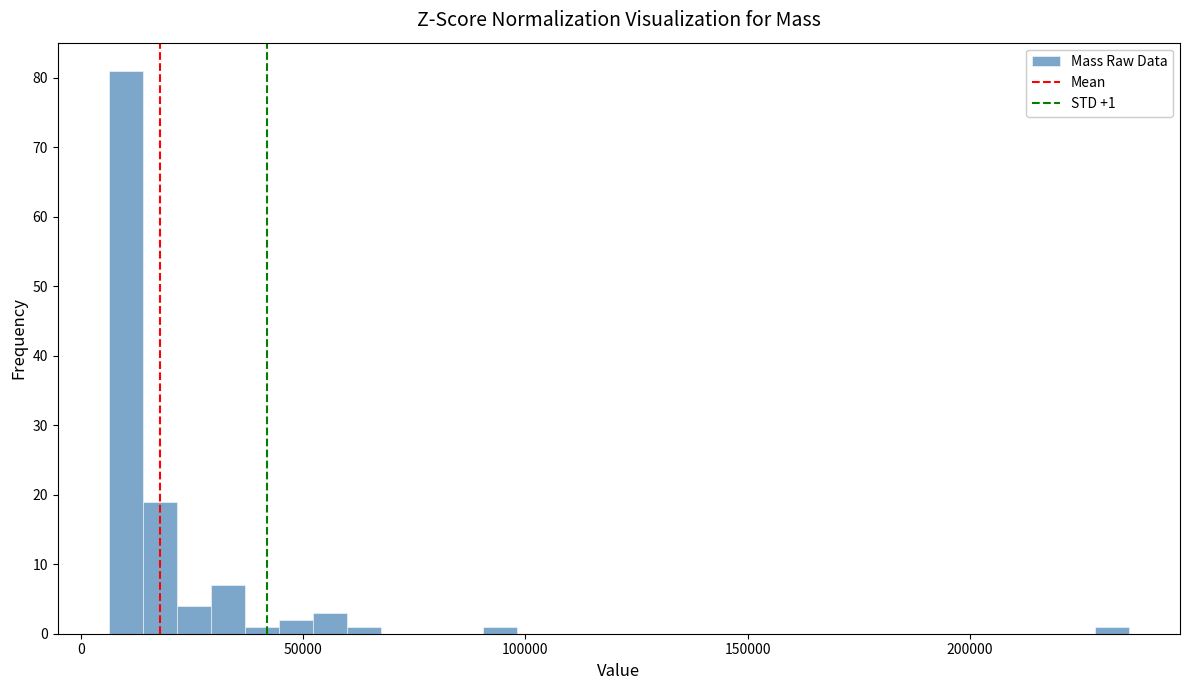

Around what value on the x-axis is the tallest bar? Give the approximate position of its centre, as read against the axis.

10000